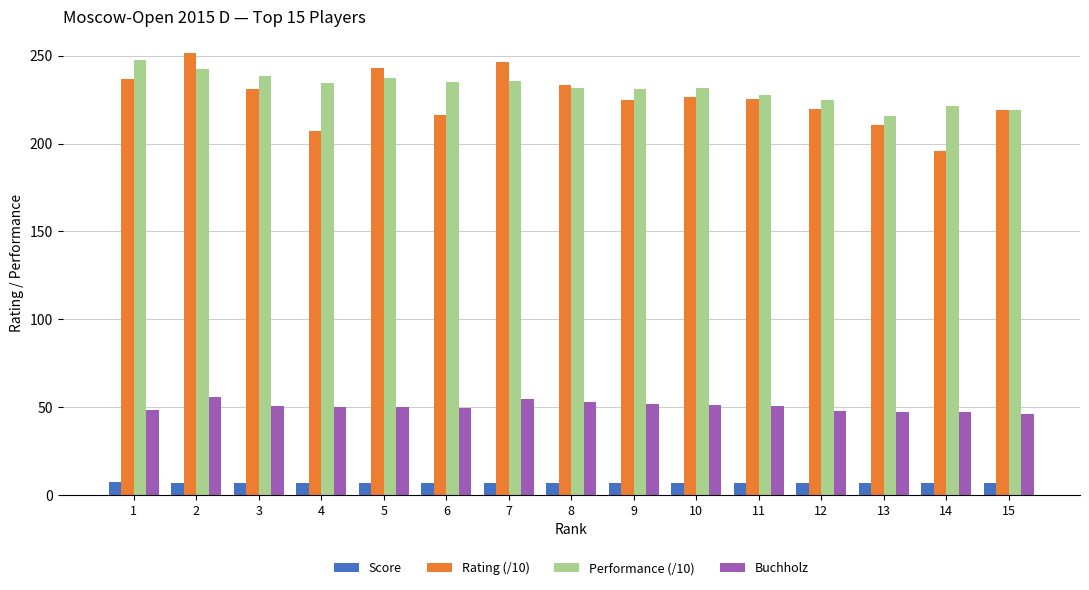

Which category has the highest value across all series?

2